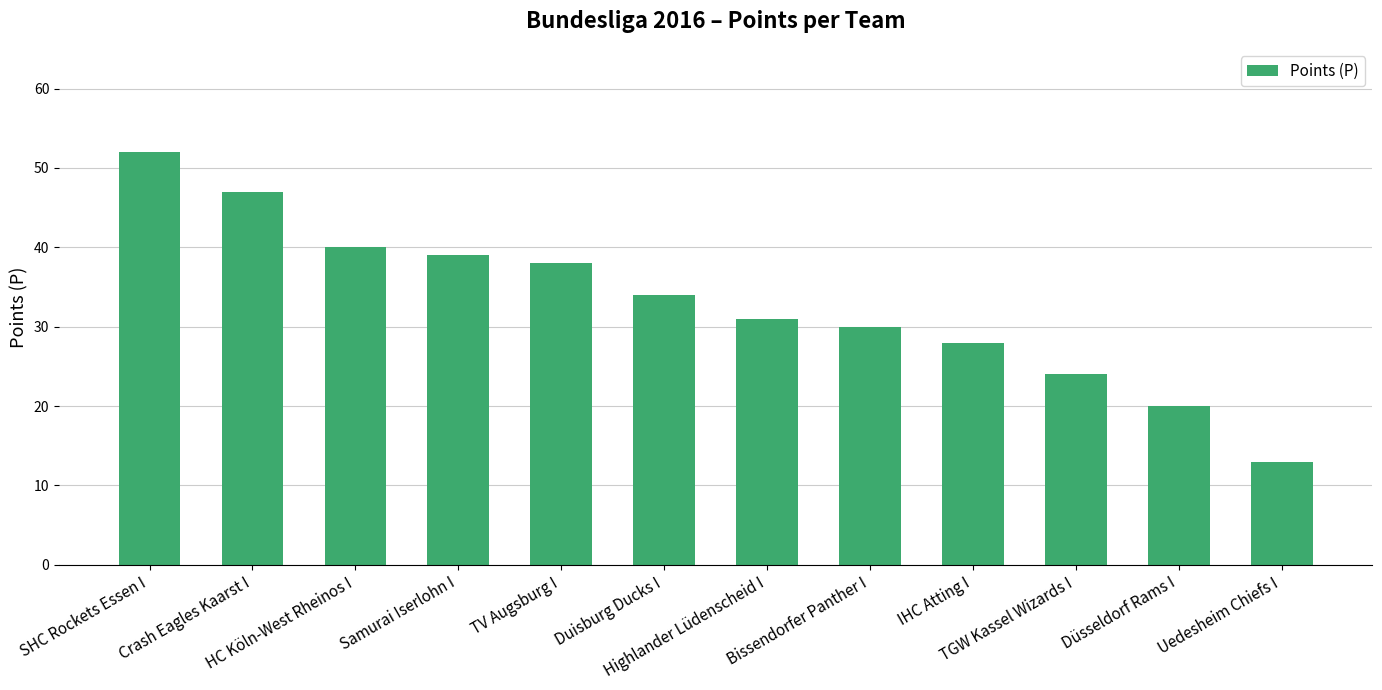

Does the chart contain stacked bars?

No